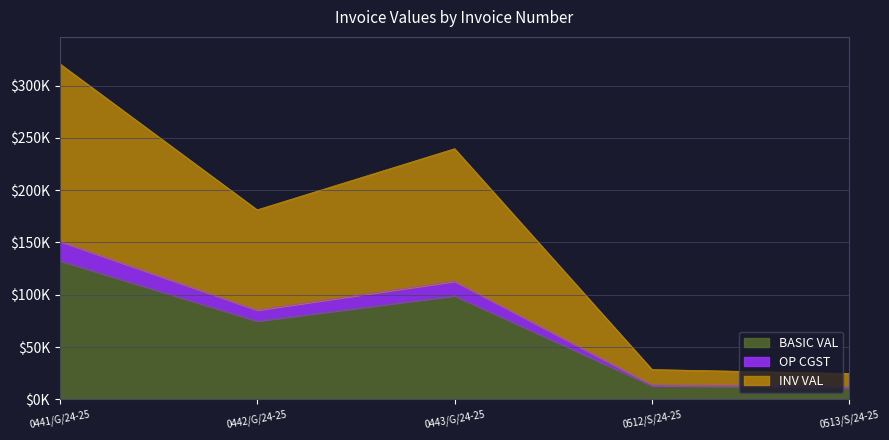

At which label does BASIC VAL first exceed 74883?

0441/G/24-25